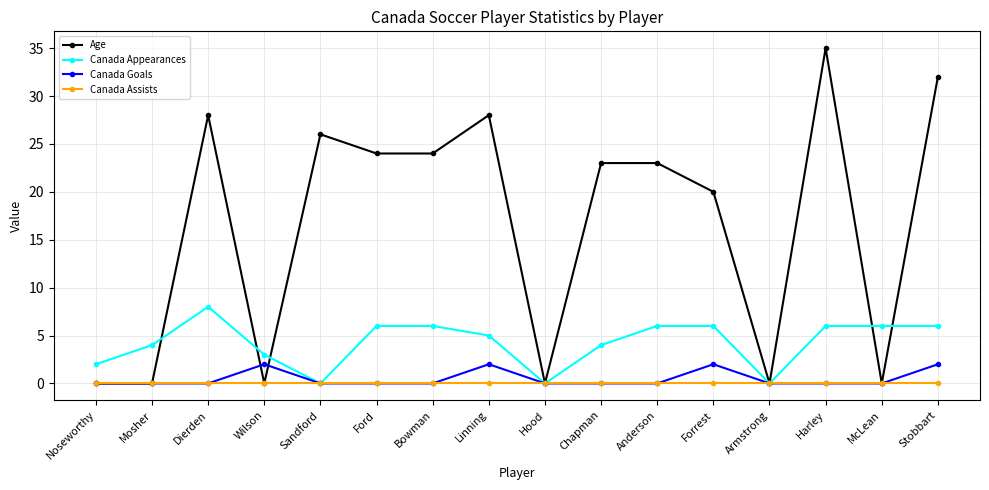

What position from the left is Sandford?

5